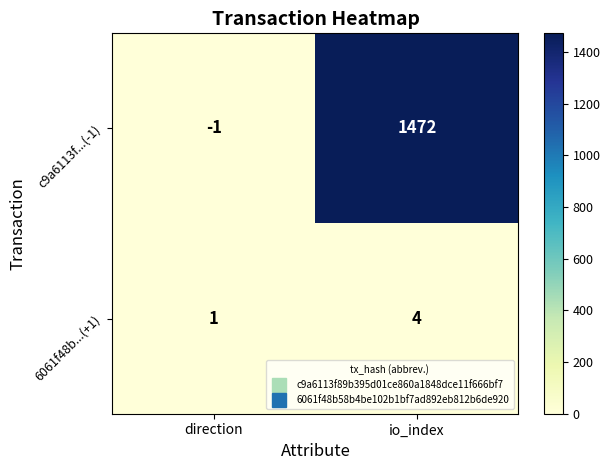

What is the sum of the c9a6113f...(-1) values at io_index and direction?

1471